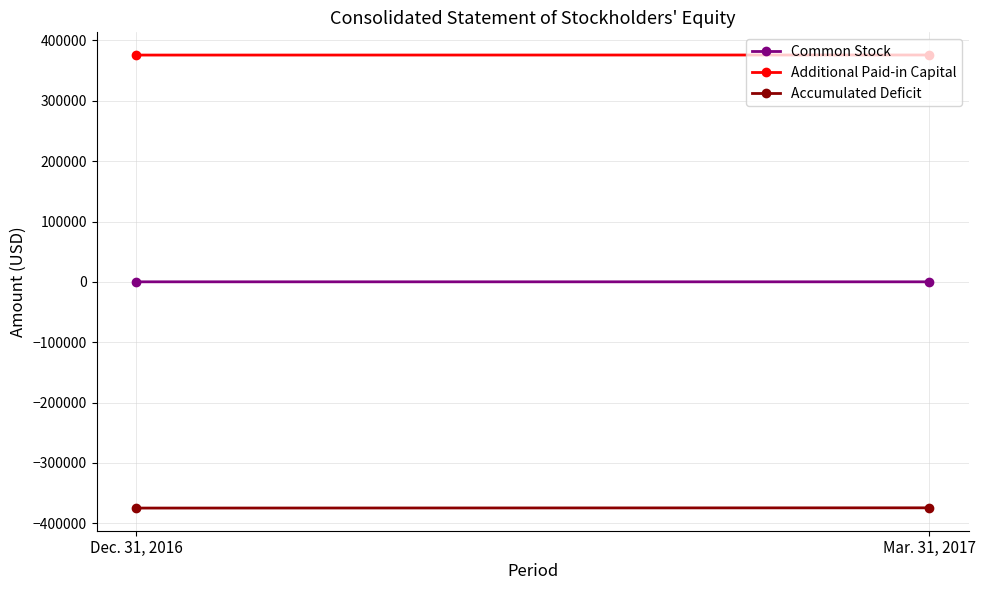

At which category does the chart reach its minimum across all series?

Dec. 31, 2016